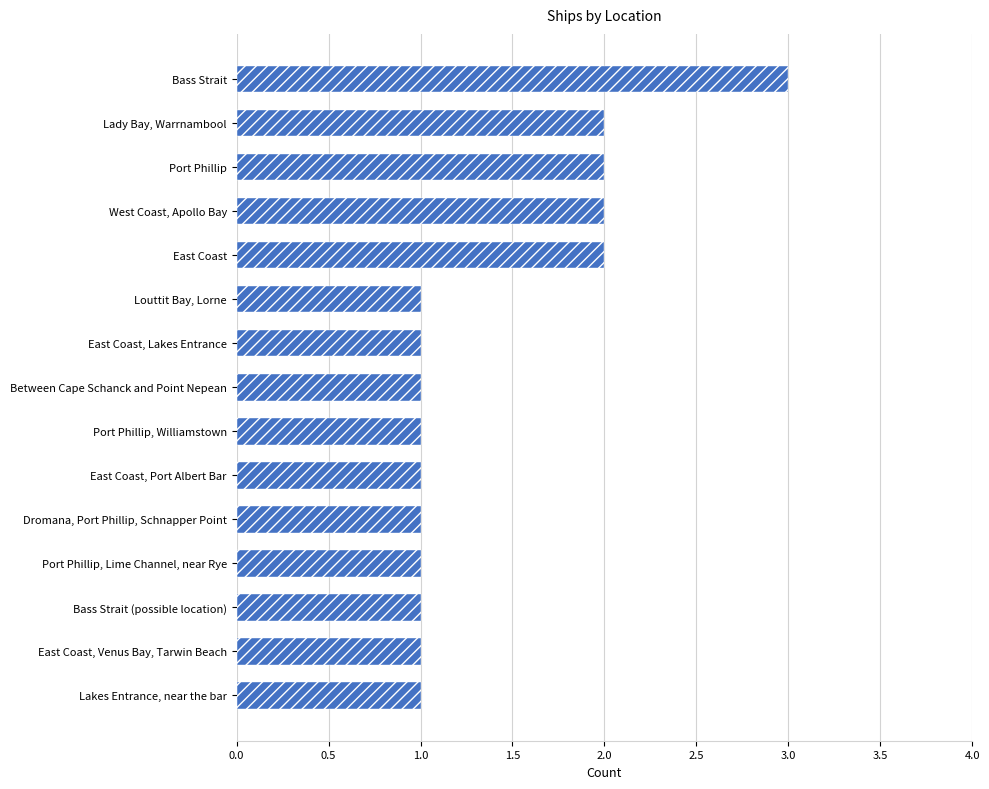

Reading bottom to top, list all the values displayed in this chart.

Lakes Entrance, near the bar=1	East Coast, Venus Bay, Tarwin Beach=1	Bass Strait (possible location)=1	Port Phillip, Lime Channel, near Rye=1	Dromana, Port Phillip, Schnapper Point=1	East Coast, Port Albert Bar=1	Port Phillip, Williamstown=1	Between Cape Schanck and Point Nepean=1	East Coast, Lakes Entrance=1	Louttit Bay, Lorne=1	East Coast=2	West Coast, Apollo Bay=2	Port Phillip=2	Lady Bay, Warrnambool=2	Bass Strait=3